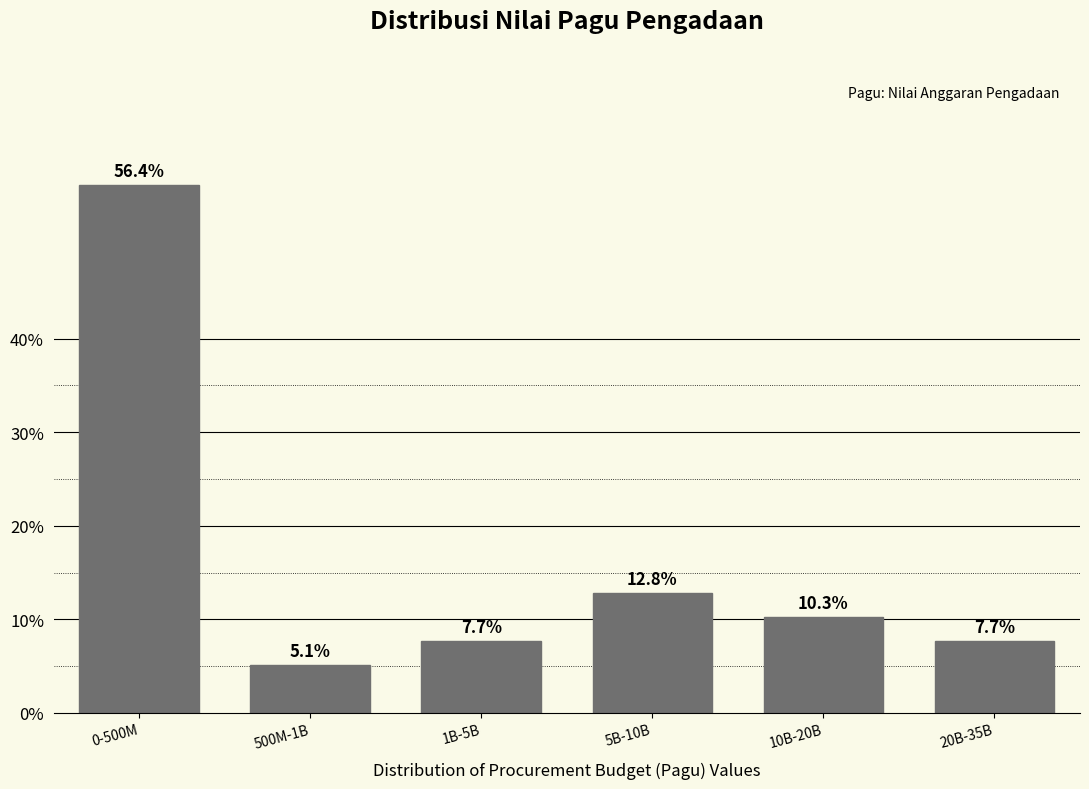

Reading right to left, list all the values displayed in this chart.

7.7	10.3	12.8	7.7	5.1	56.4